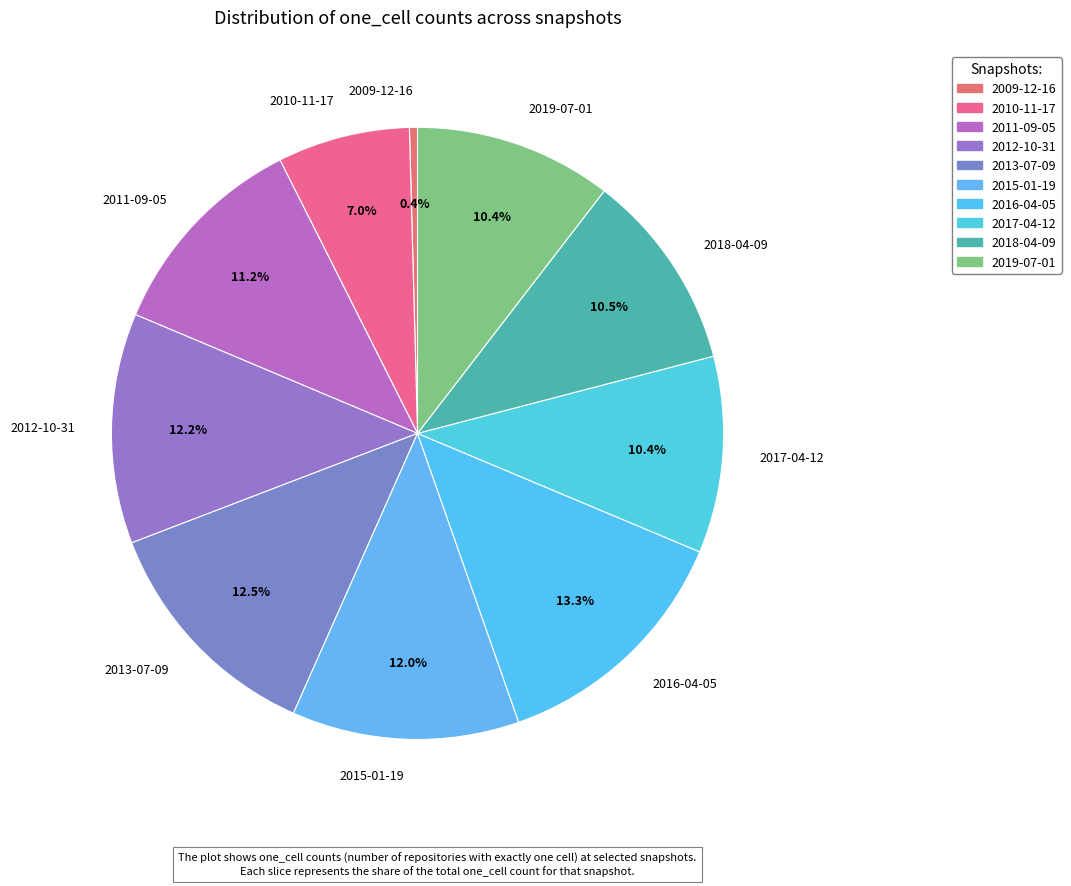

Combined, what portion of the pie is 2017-04-12 and 2011-09-05?

21.6%